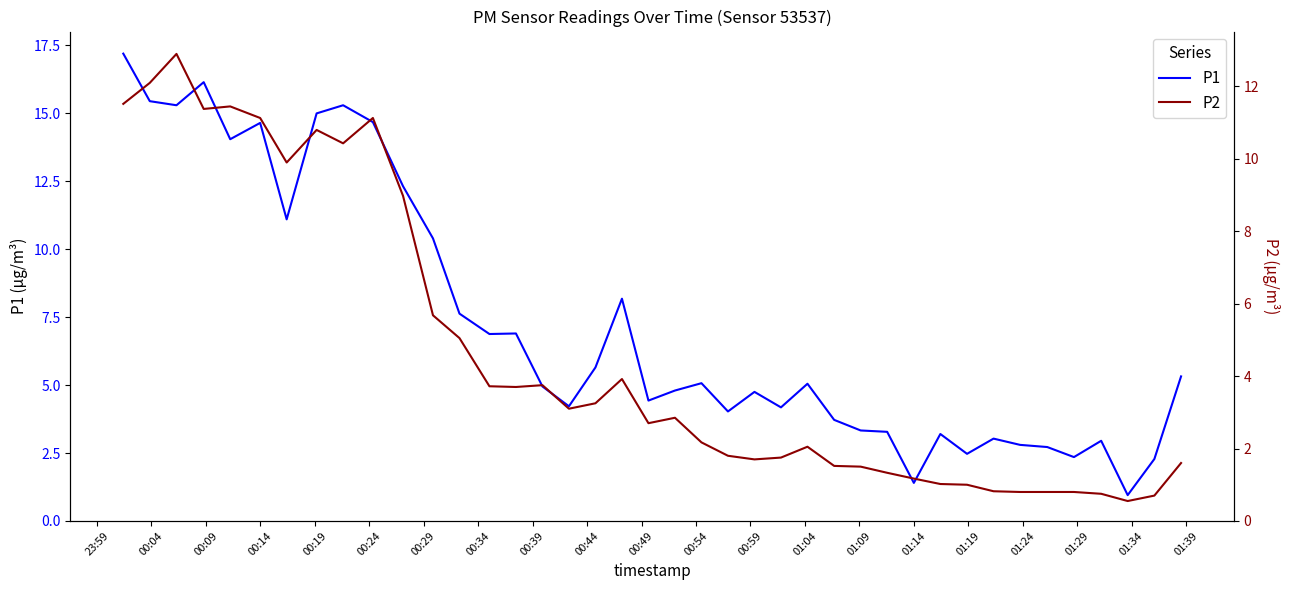

What is the highest value of the P1 series?

17.2